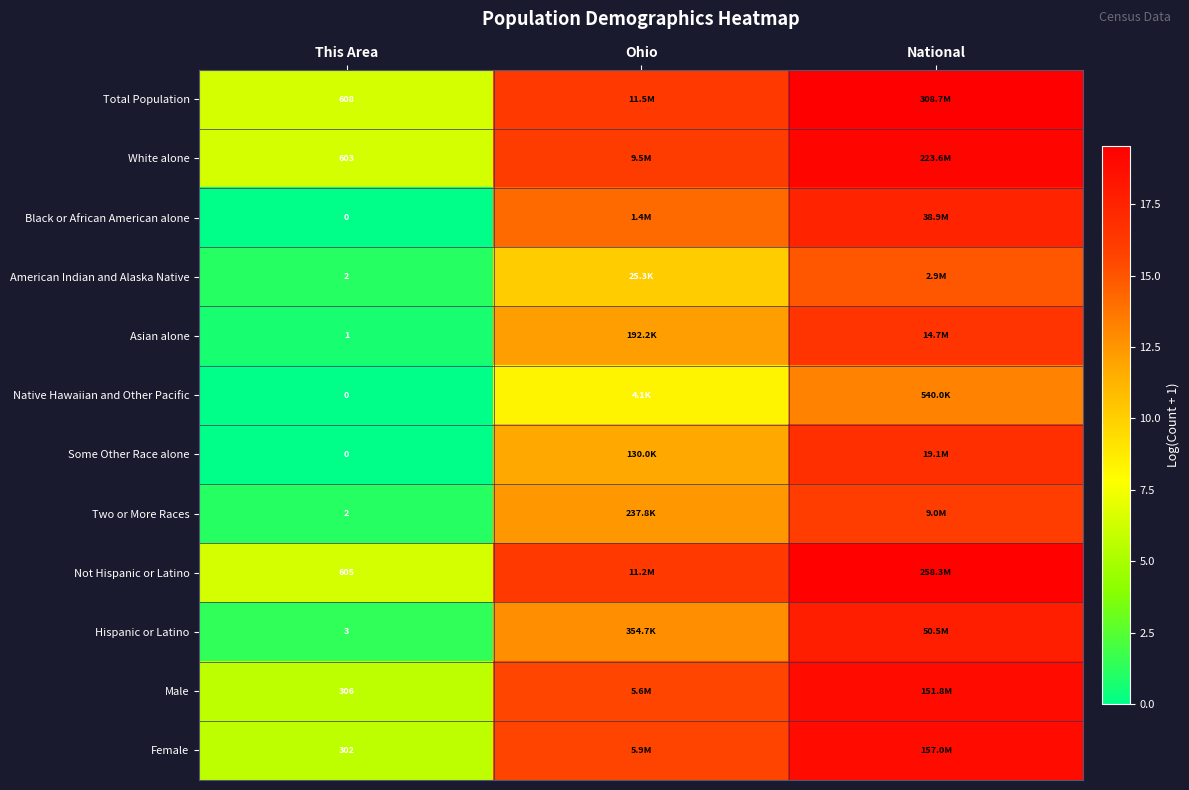

Which has a higher value, National or Ohio?

National